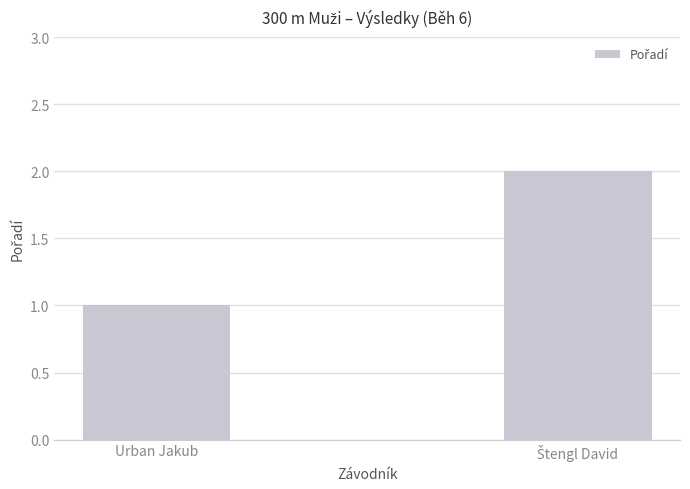

What position from the left is Urban Jakub?

1